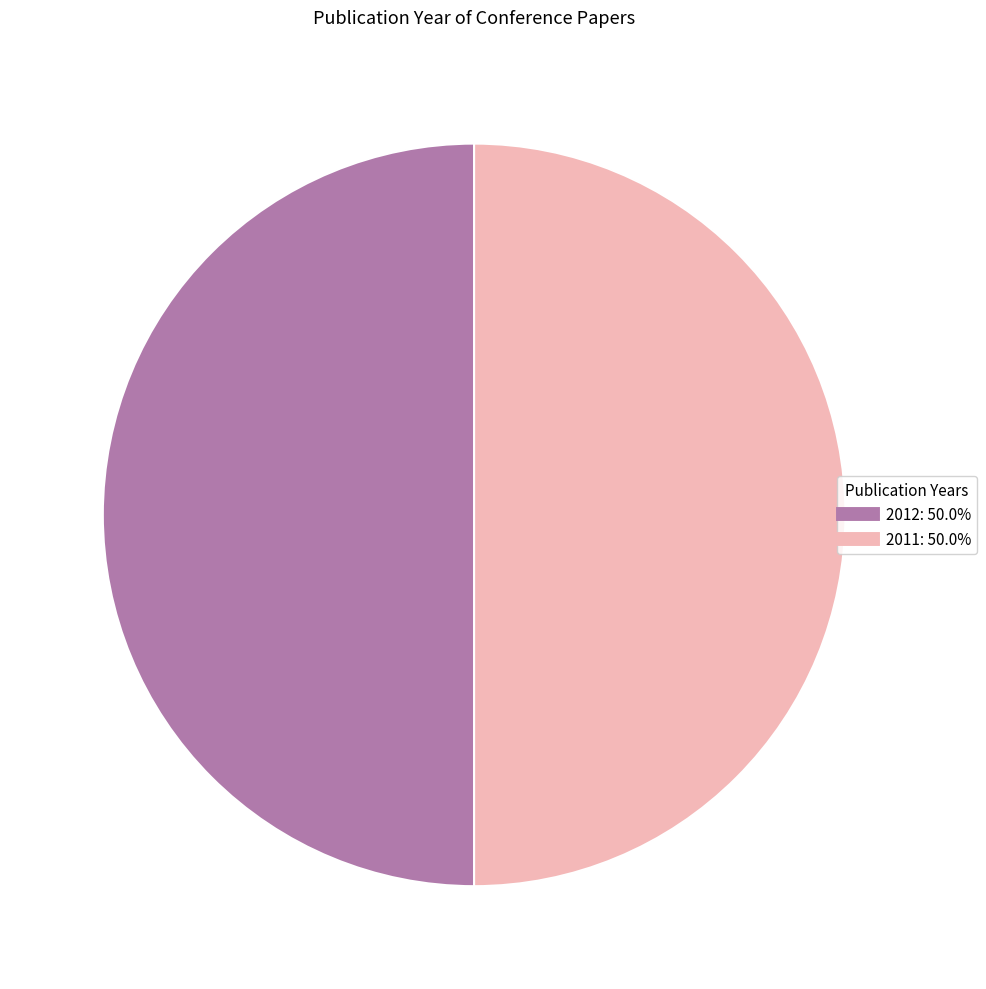

How many segments does this pie chart have?

2